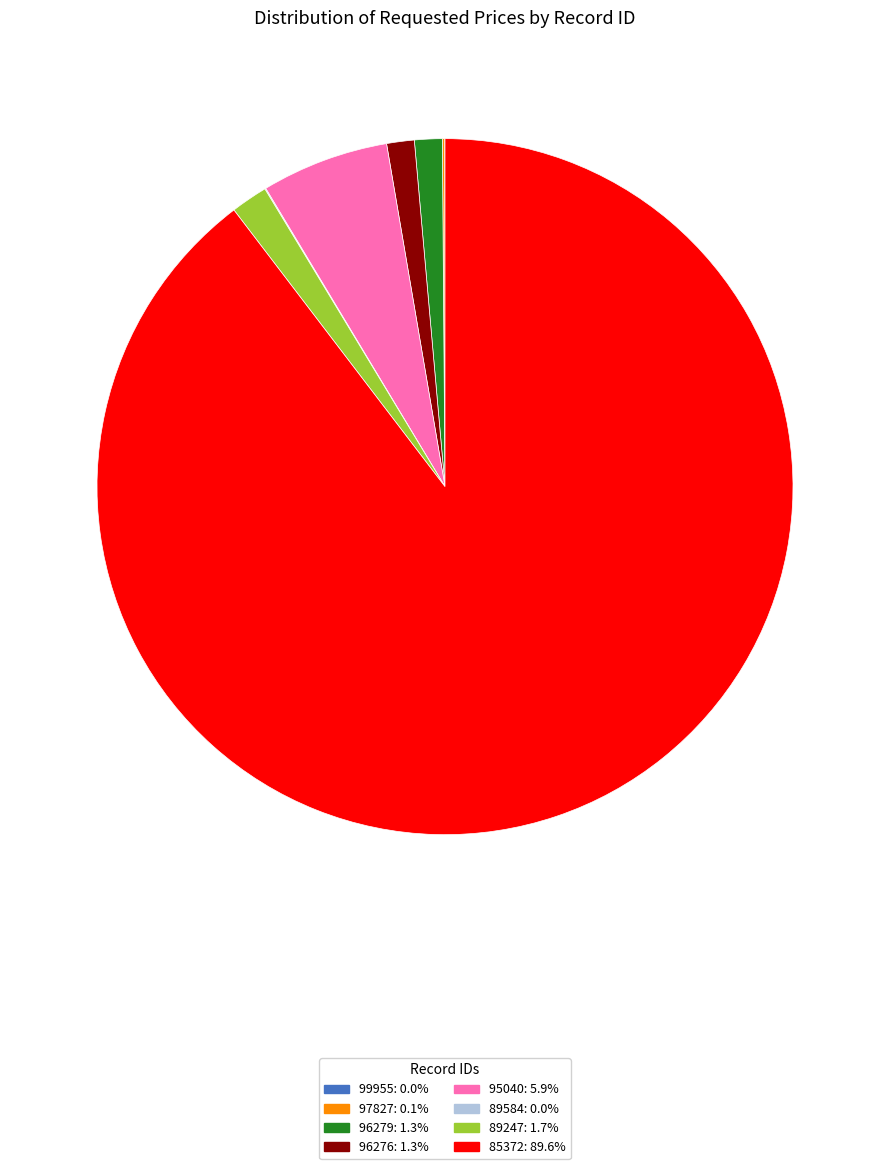

Approximately how many times larger is the value at 89247: 1.7% compared to 96279: 1.3%?

1.3